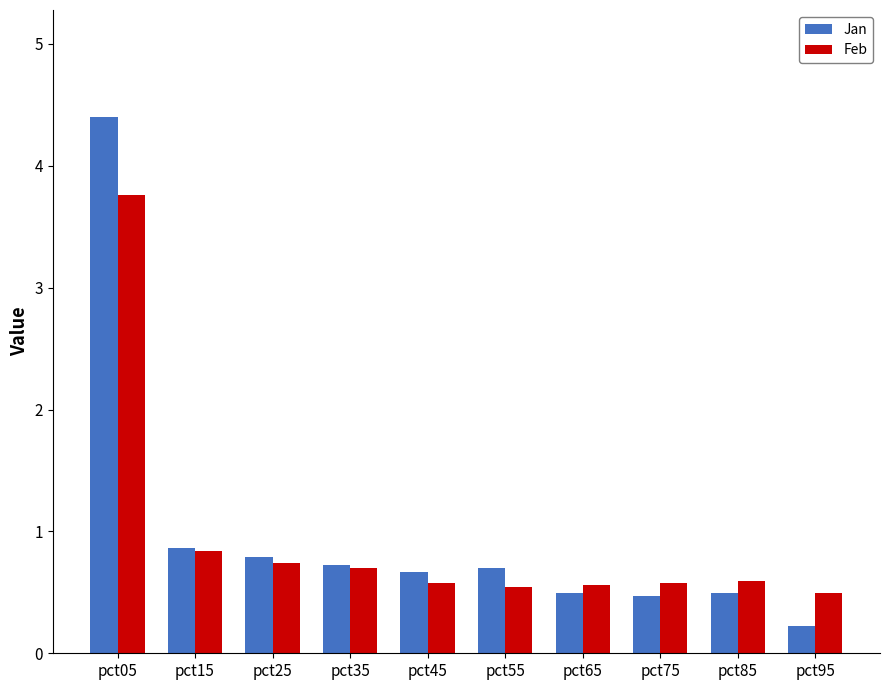

What is the difference between the maximum and minimum values in the Jan series?

4.2